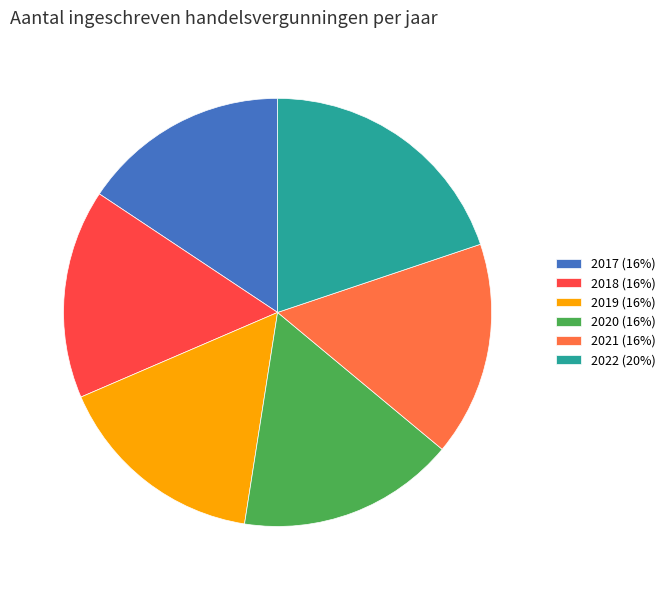

Which has a higher value, 2022 (20%) or 2017 (16%)?

2022 (20%)